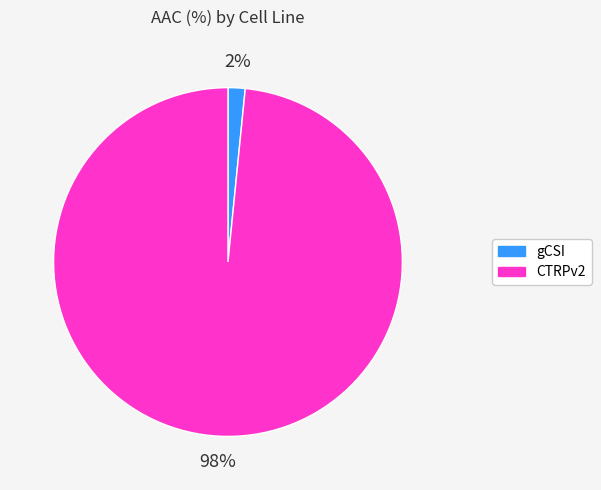

How many slices are in this pie chart?

2